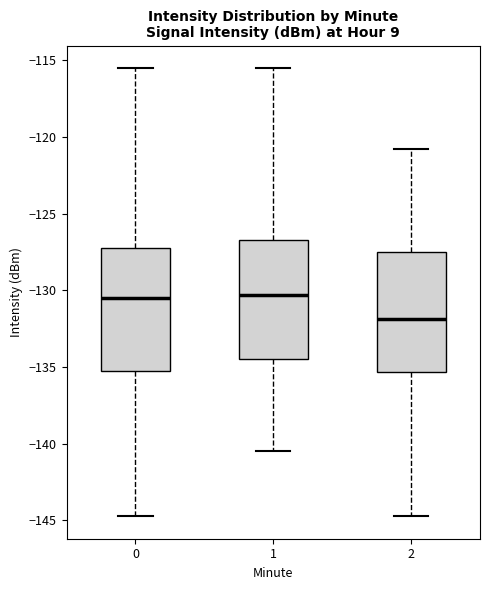

Reading left to right, read every box against the y-axis: the position of its median line, the range the box covers, and the ends of its whiskers. The values are not printed on the chart, so give them approximately, as read against the axis.

0: median -130.5, box -135.0 to -127.5, whiskers -144.5 to -115.5
1: median -130.5, box -134.5 to -126.5, whiskers -140.5 to -115.5
2: median -132.0, box -135.5 to -127.5, whiskers -144.5 to -121.0